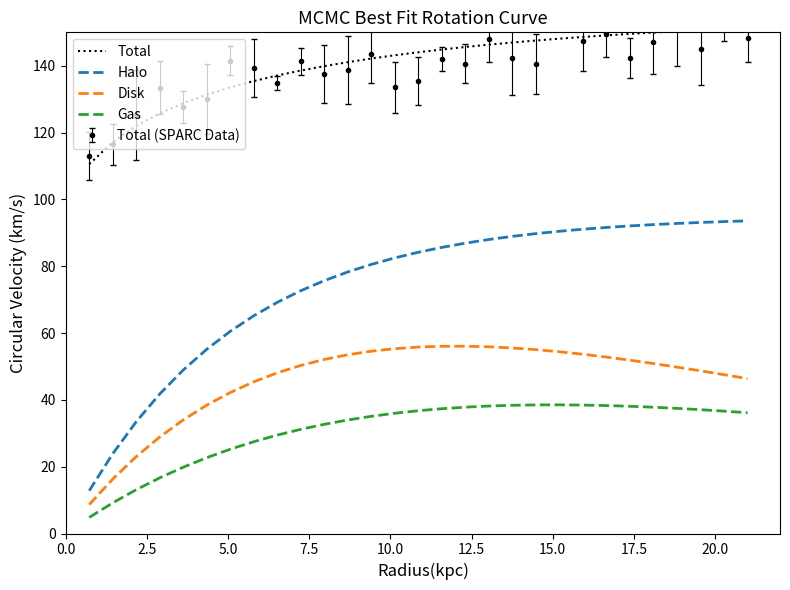

What is the maximum value for Total?

151.3